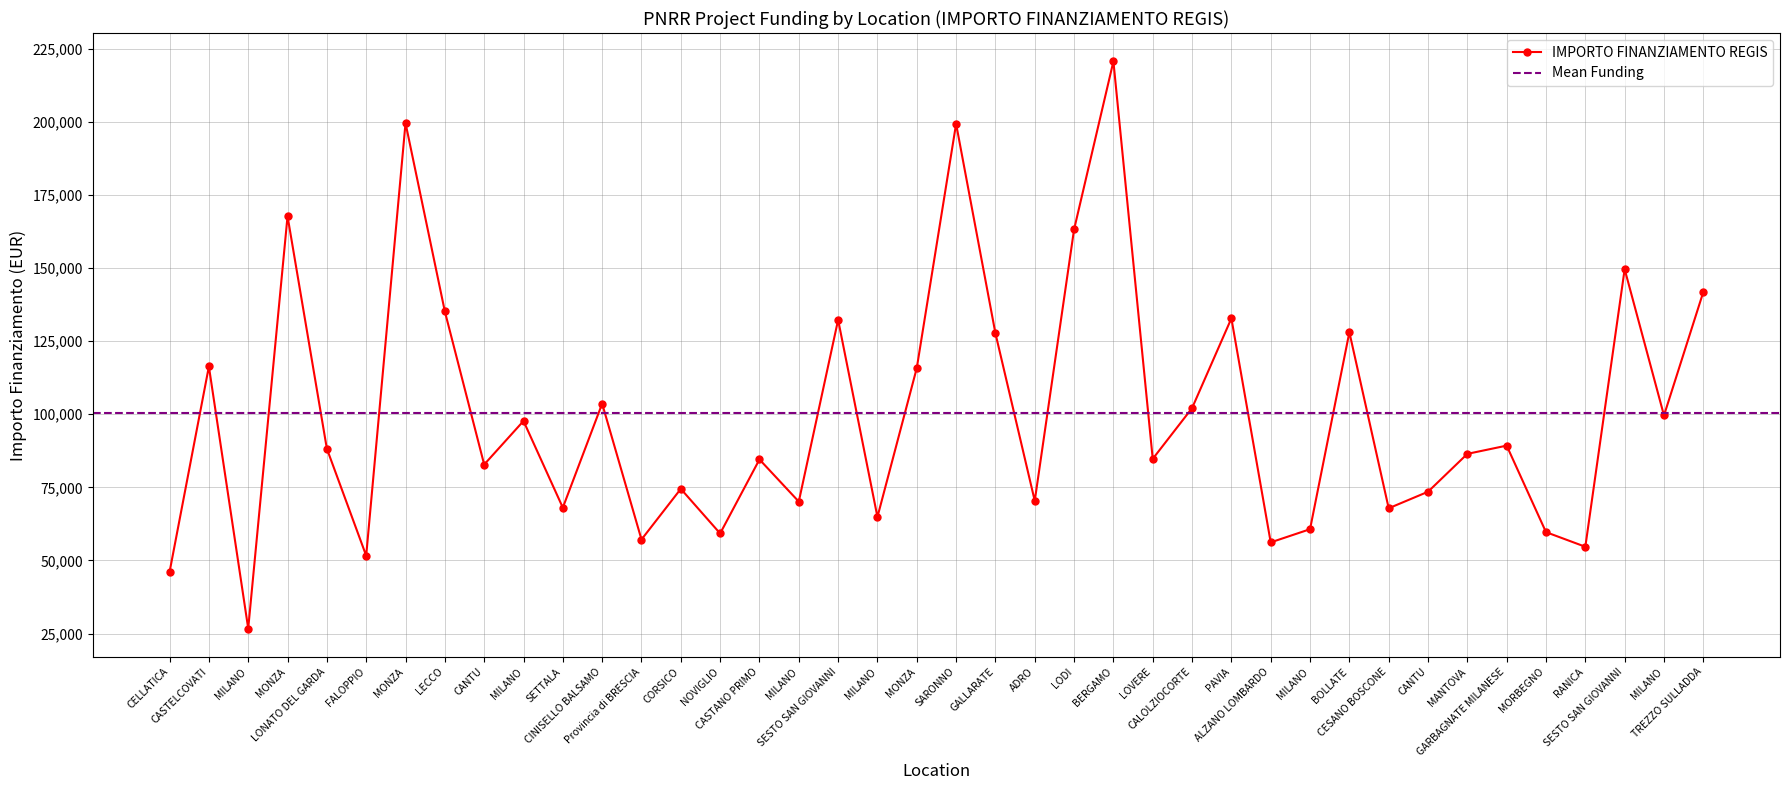

What is the value of the 28th point from the left?

132781.0